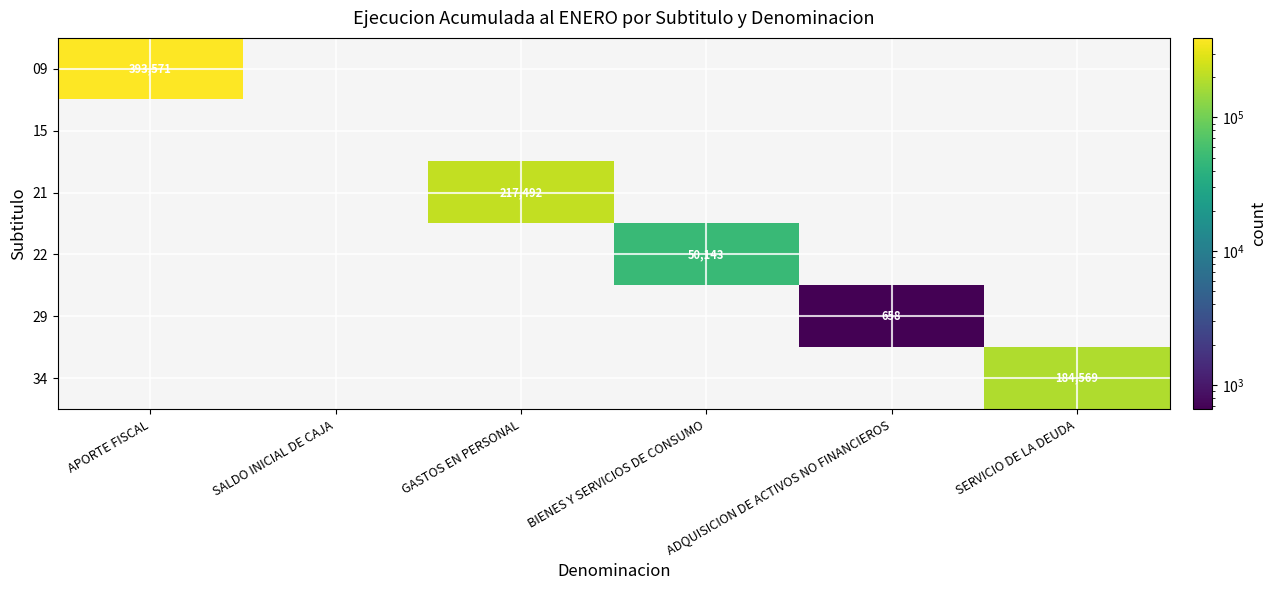

True or false: 22 has a value of 50143 at BIENES Y SERVICIOS DE CONSUMO.

True